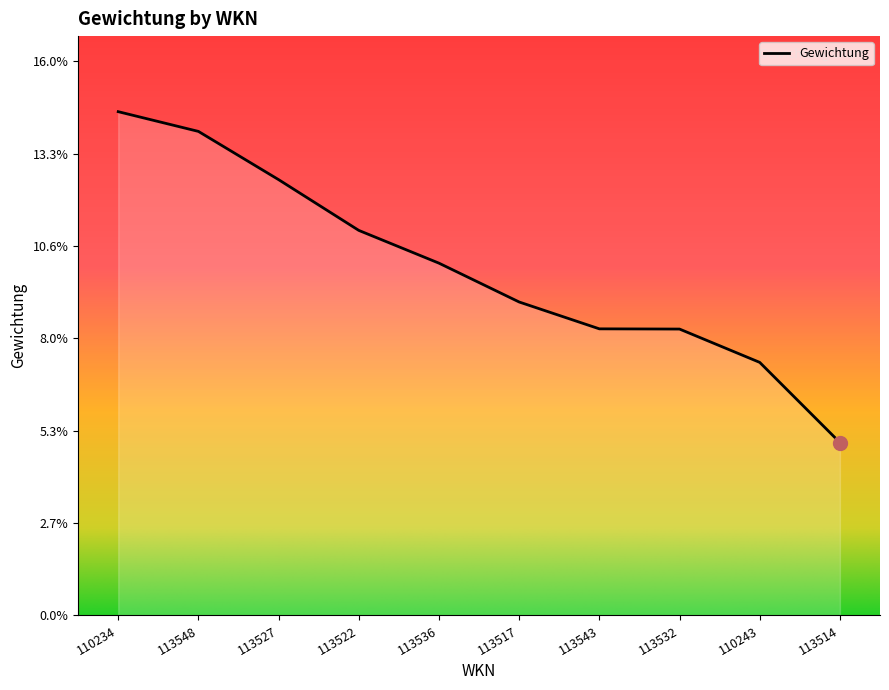

Reading right to left, transcribe all the data shown in this chart.

113514=0.0	110243=0.1	113532=0.1	113543=0.1	113517=0.1	113536=0.1	113522=0.1	113527=0.1	113548=0.1	110234=0.1